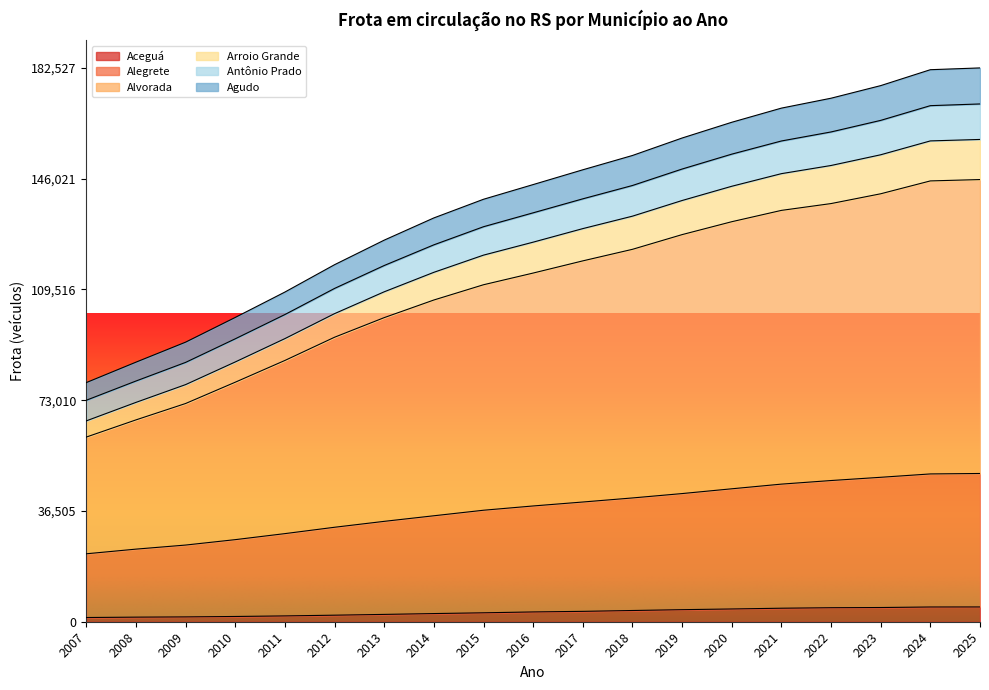

What is the highest value of the Aceguá series?

4871